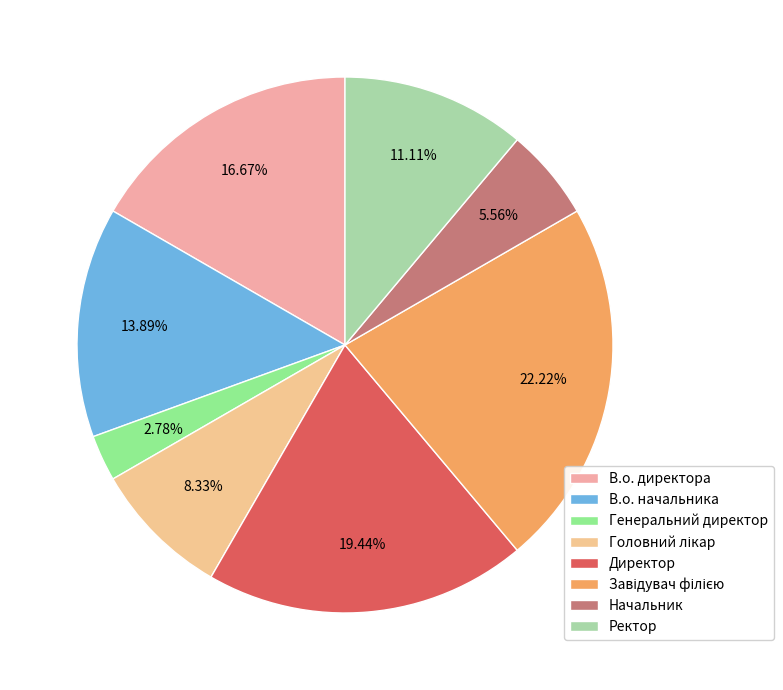

Does Директор represent more than half of the total?

No